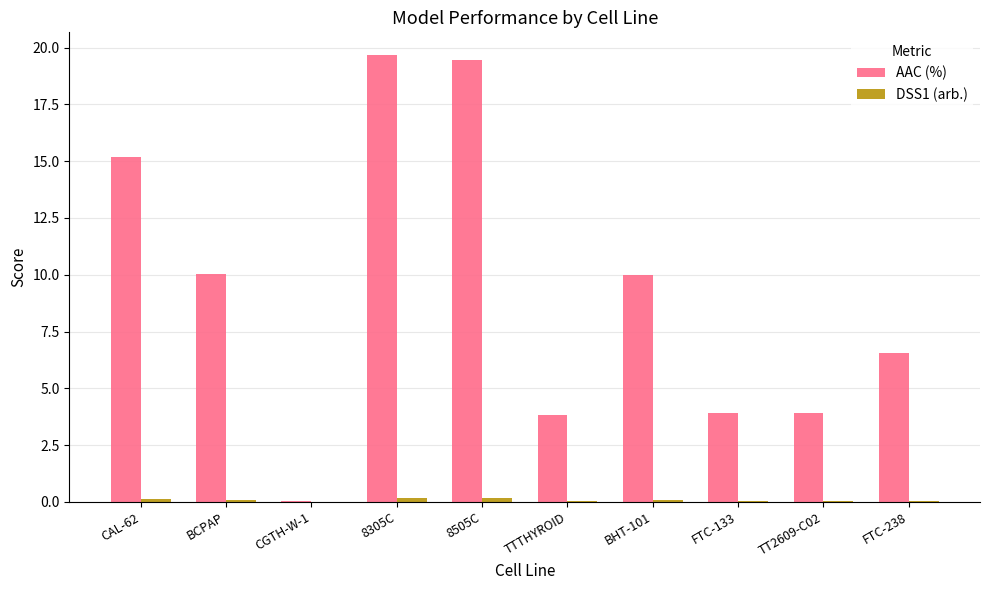

At which label does AAC (%) first exceed 9?

CAL-62